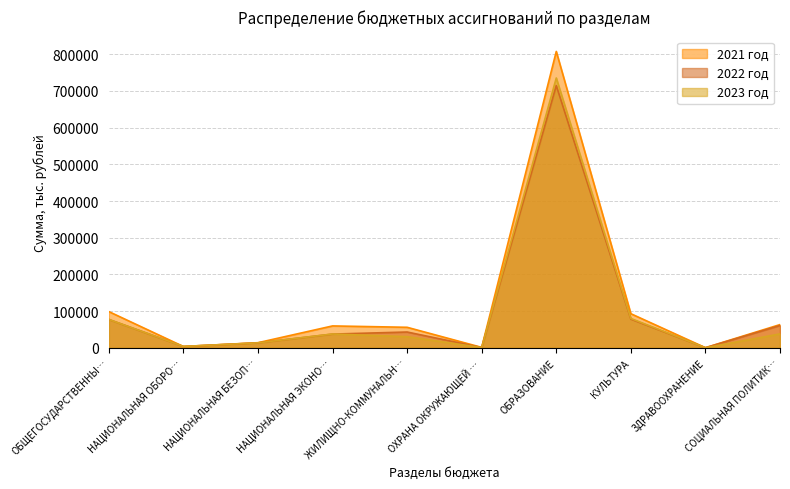

How many data points in 2022 год are above 42885?

5